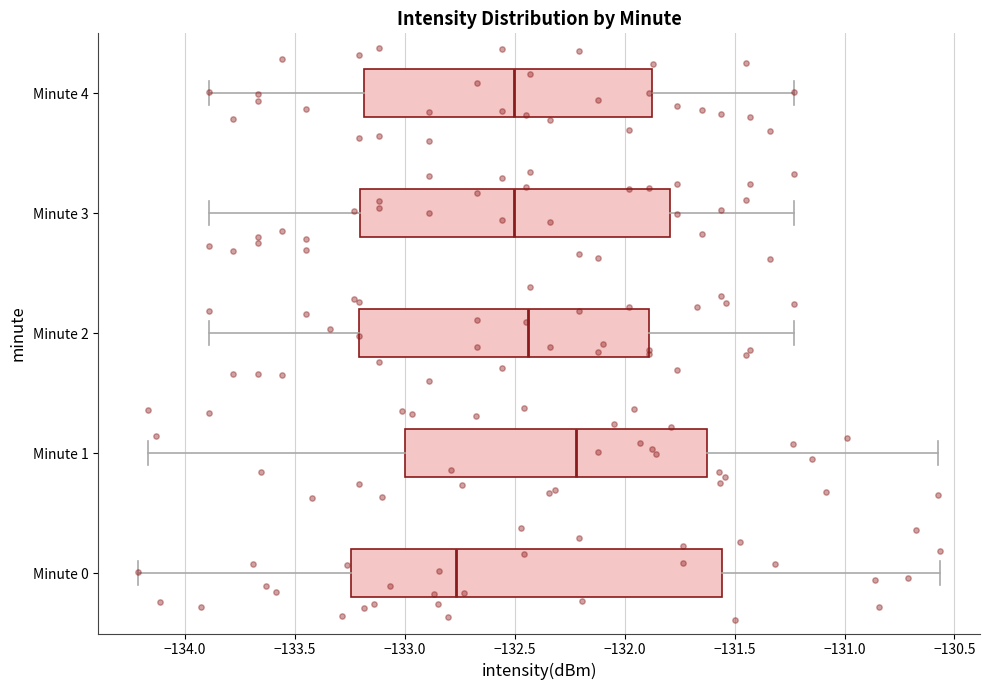

Comparing the boxes themselves (not the whiskers), which one is the widest?

Minute 0